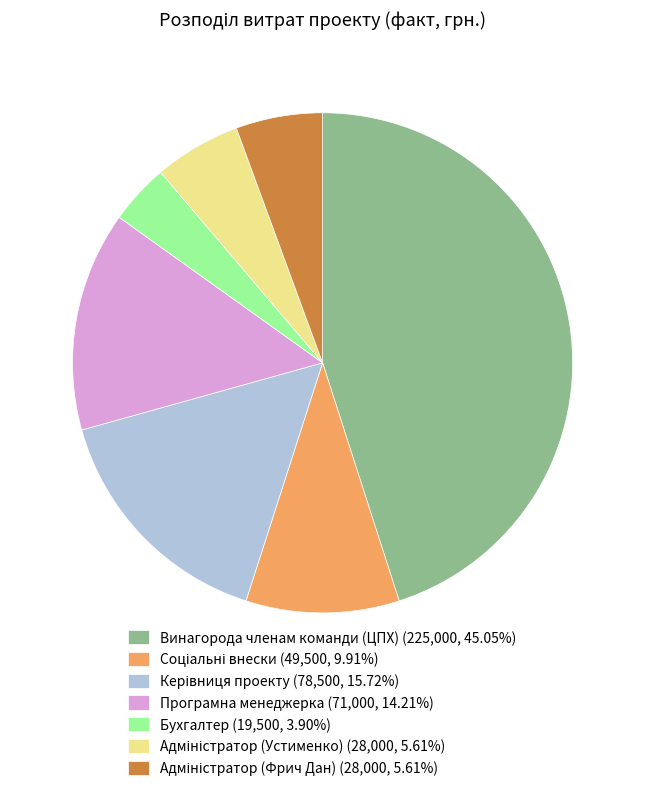

Which category has the biggest portion of the pie?

Винагорода членам команди (ЦПХ)